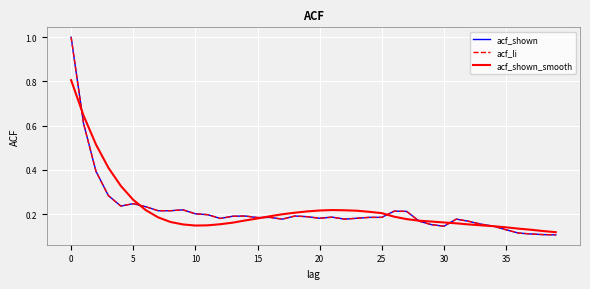

How many lines are shown in the chart?

3